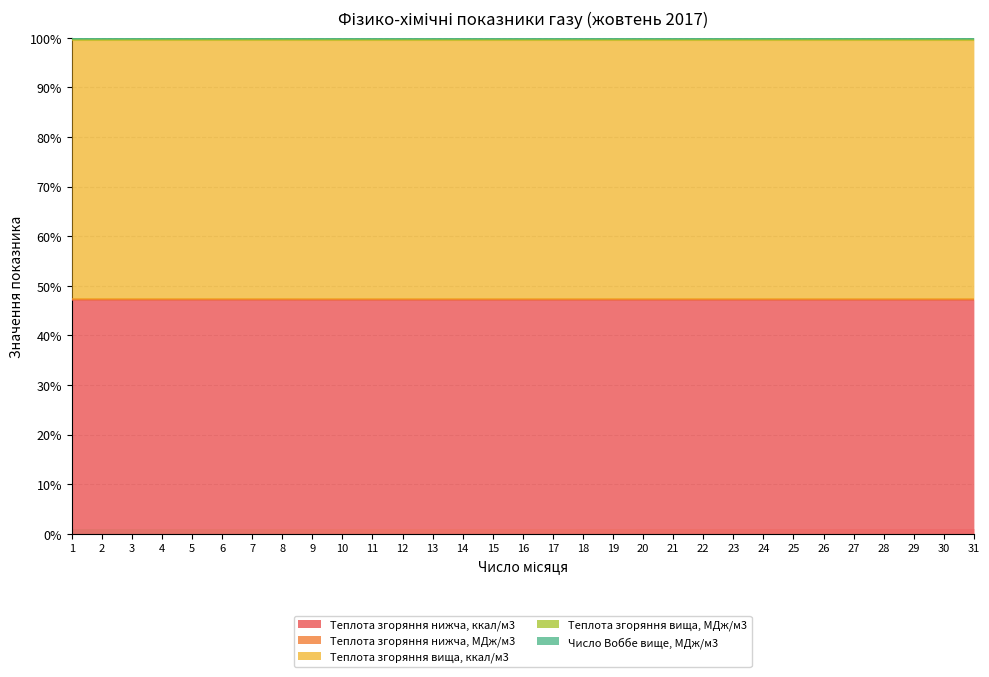

Which label corresponds to the smallest value in the chart?

17